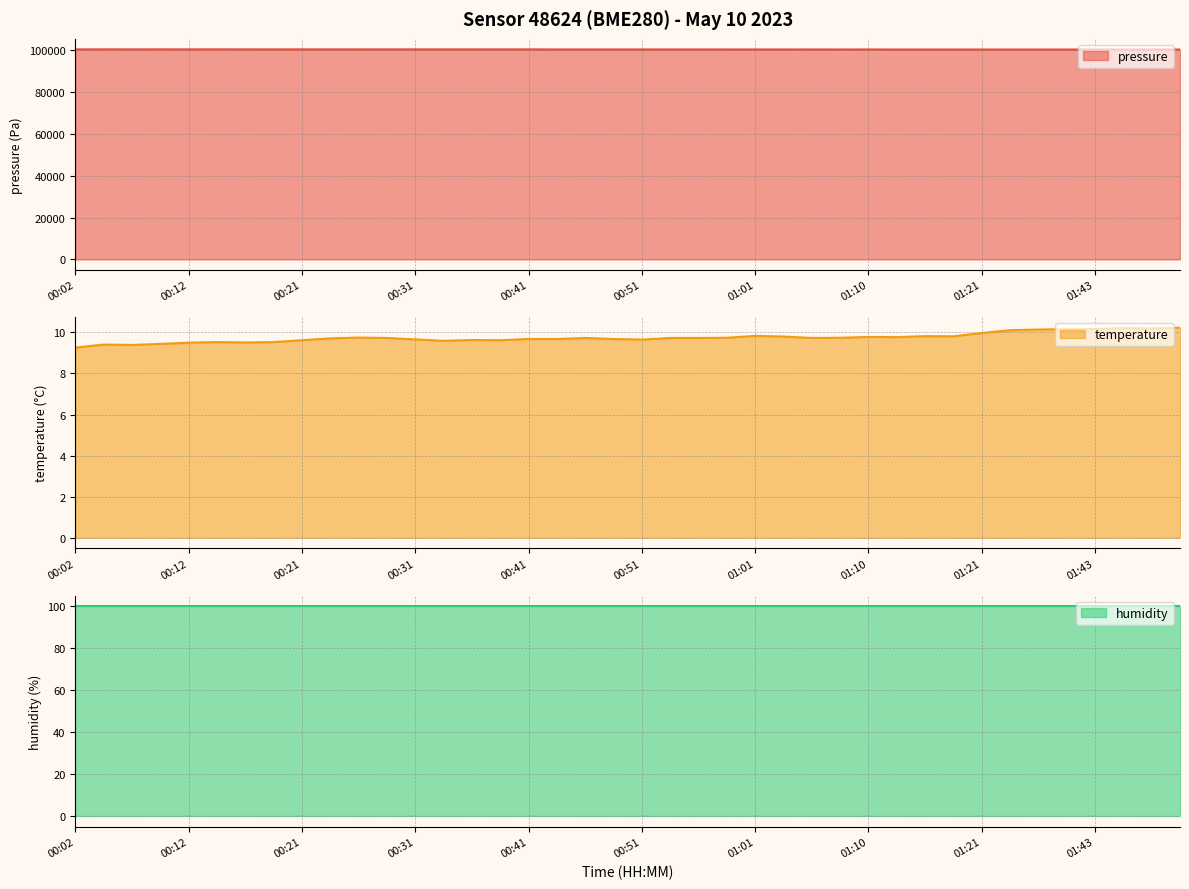

At which label is temperature closest to 9?

00:02